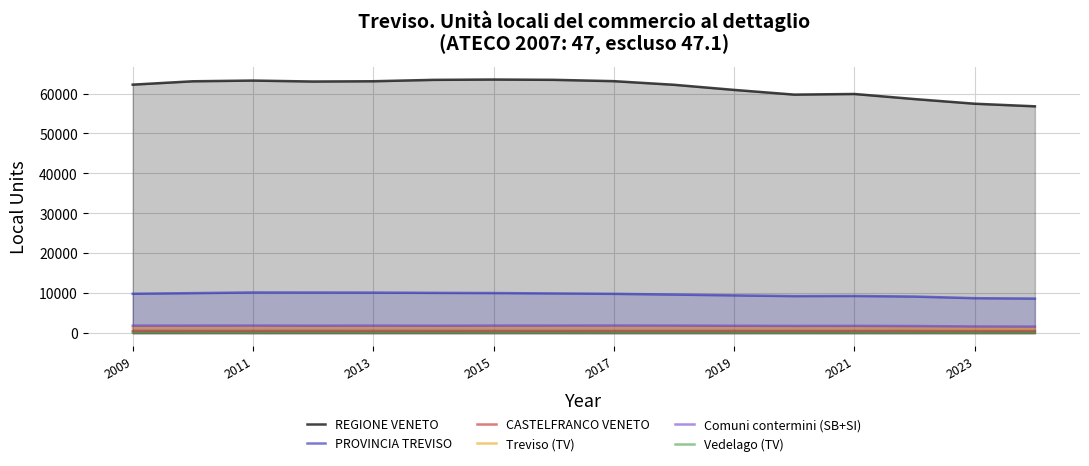

How many values in the Vedelago (TV) series are below 141?

8